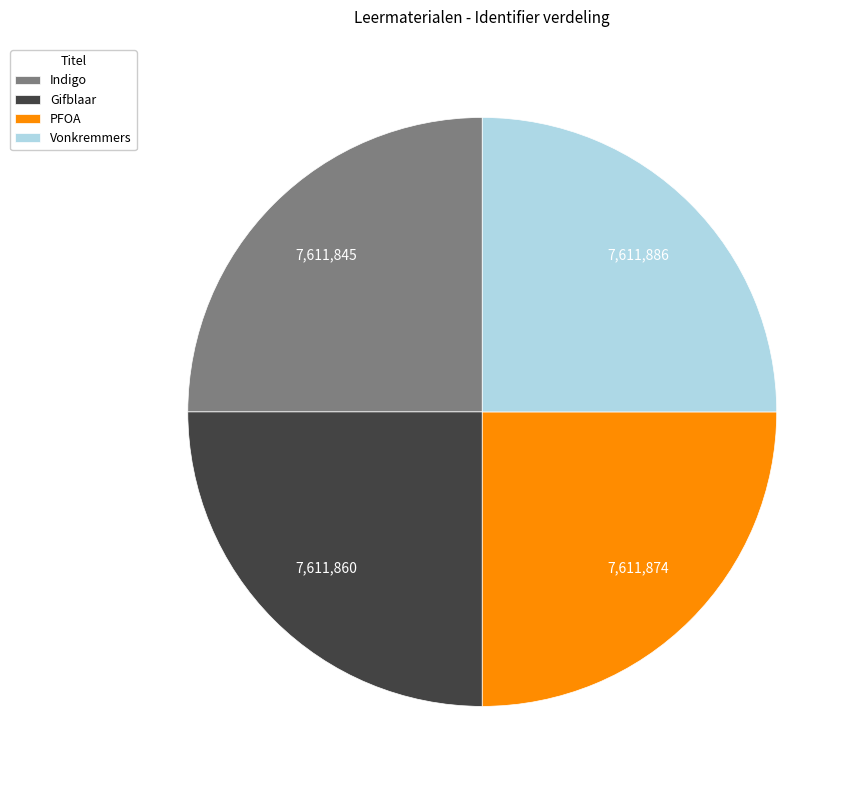

The Vonkremmers slice represents 25% of the pie. True or false?

True